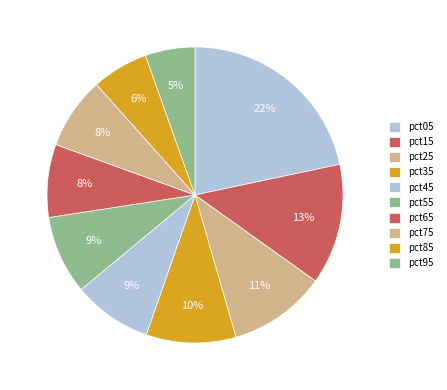

True or false: pct55 accounts for 21% of the total.

False